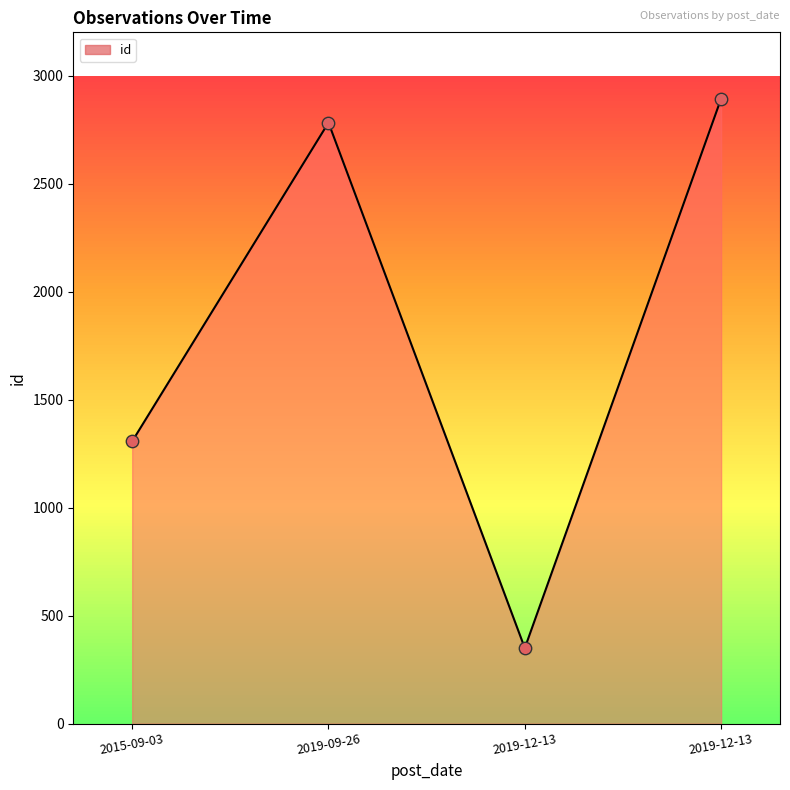

Between 2019-12-13 and 2015-09-03, which is larger?

2015-09-03